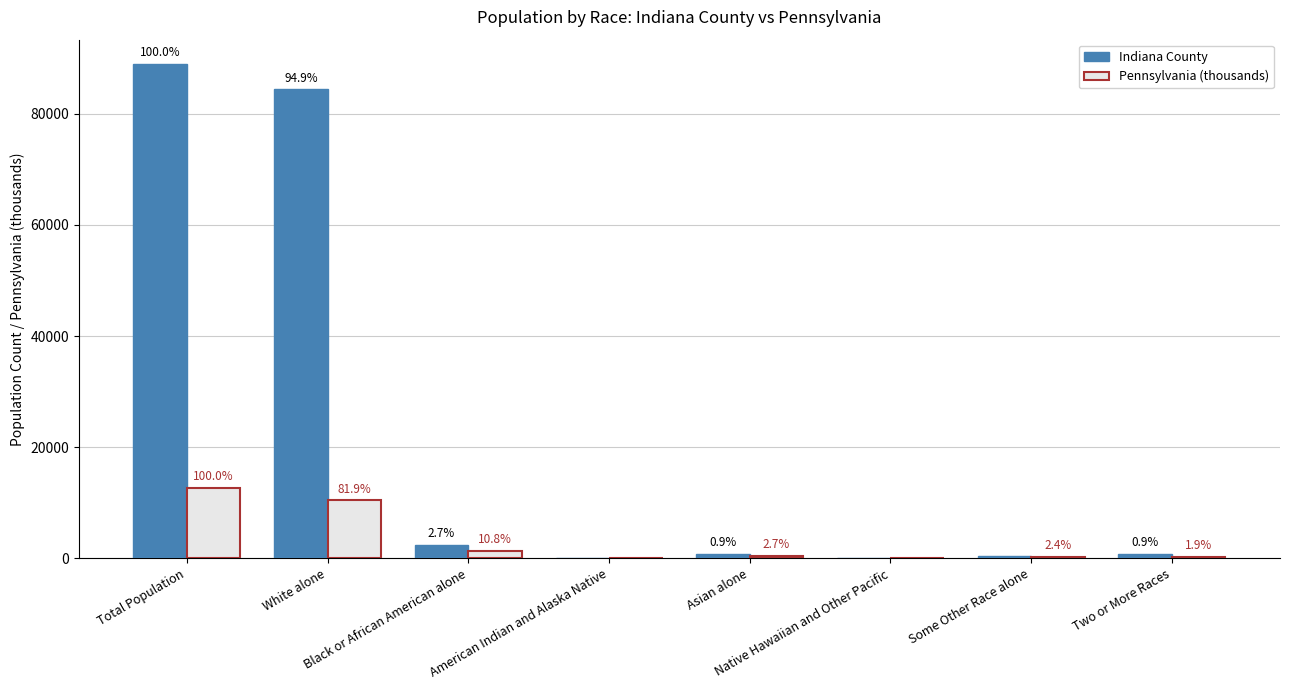

Does the chart contain stacked bars?

No